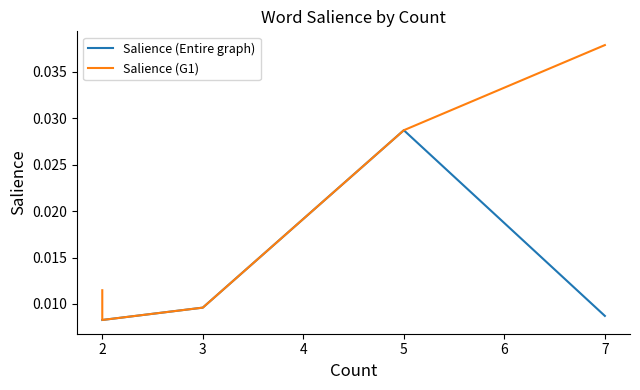

Is this an area chart (filled region under the line)?

No